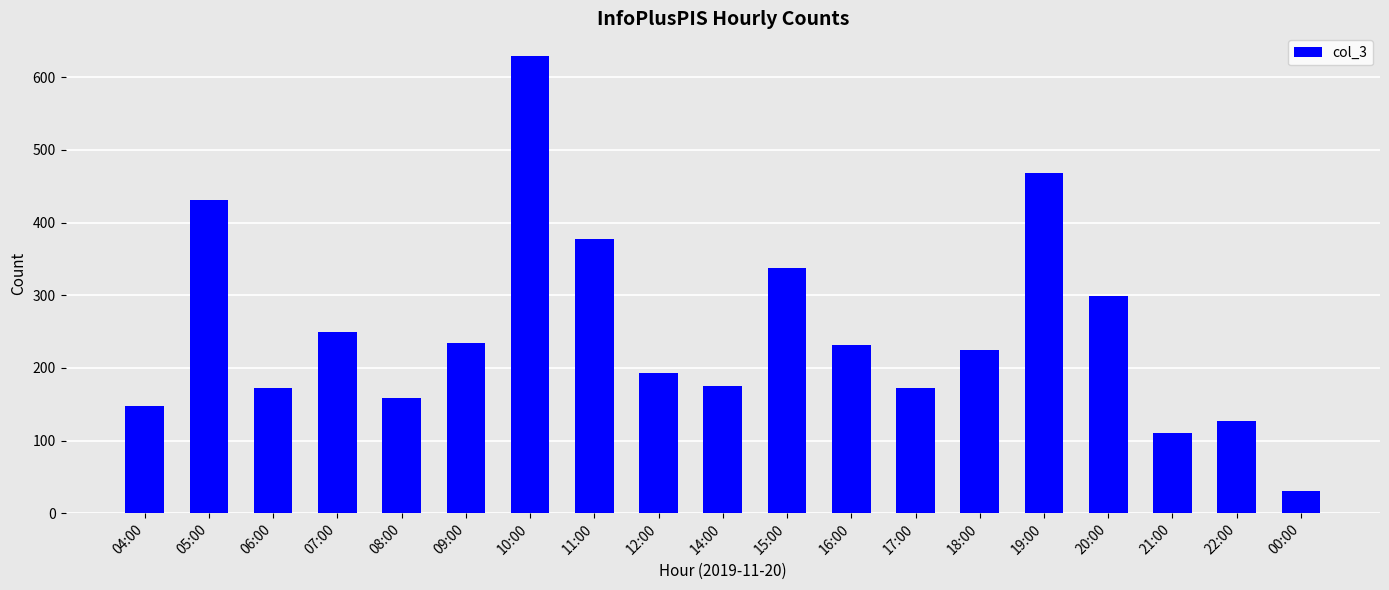

Are the bars grouped side by side (vs. stacked)?

No